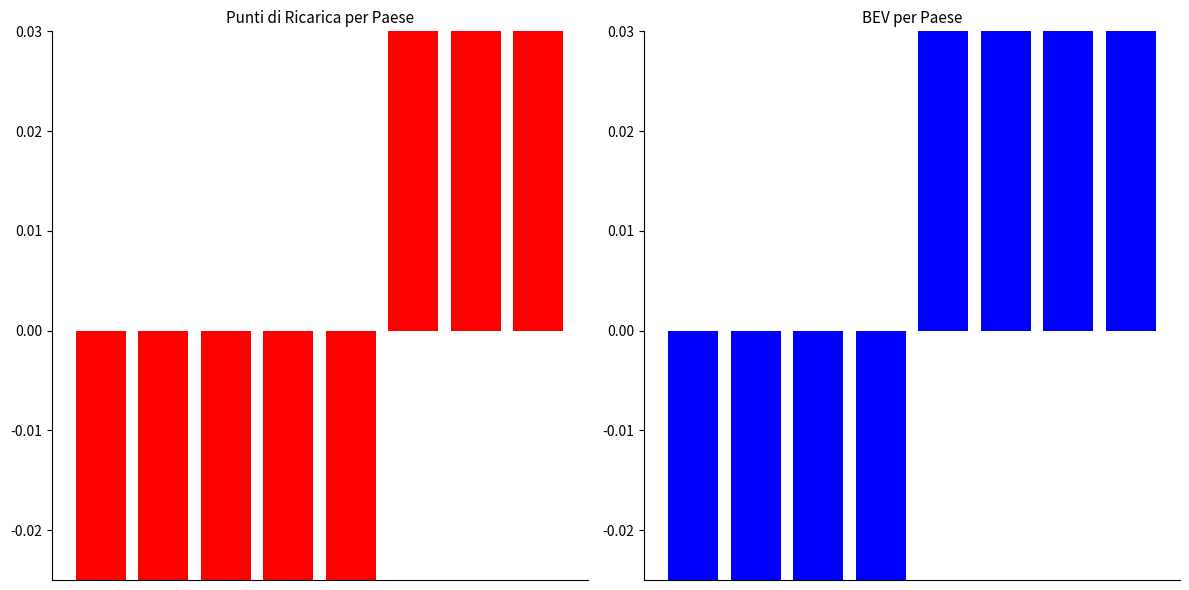

Are the bars grouped side by side (vs. stacked)?

Yes